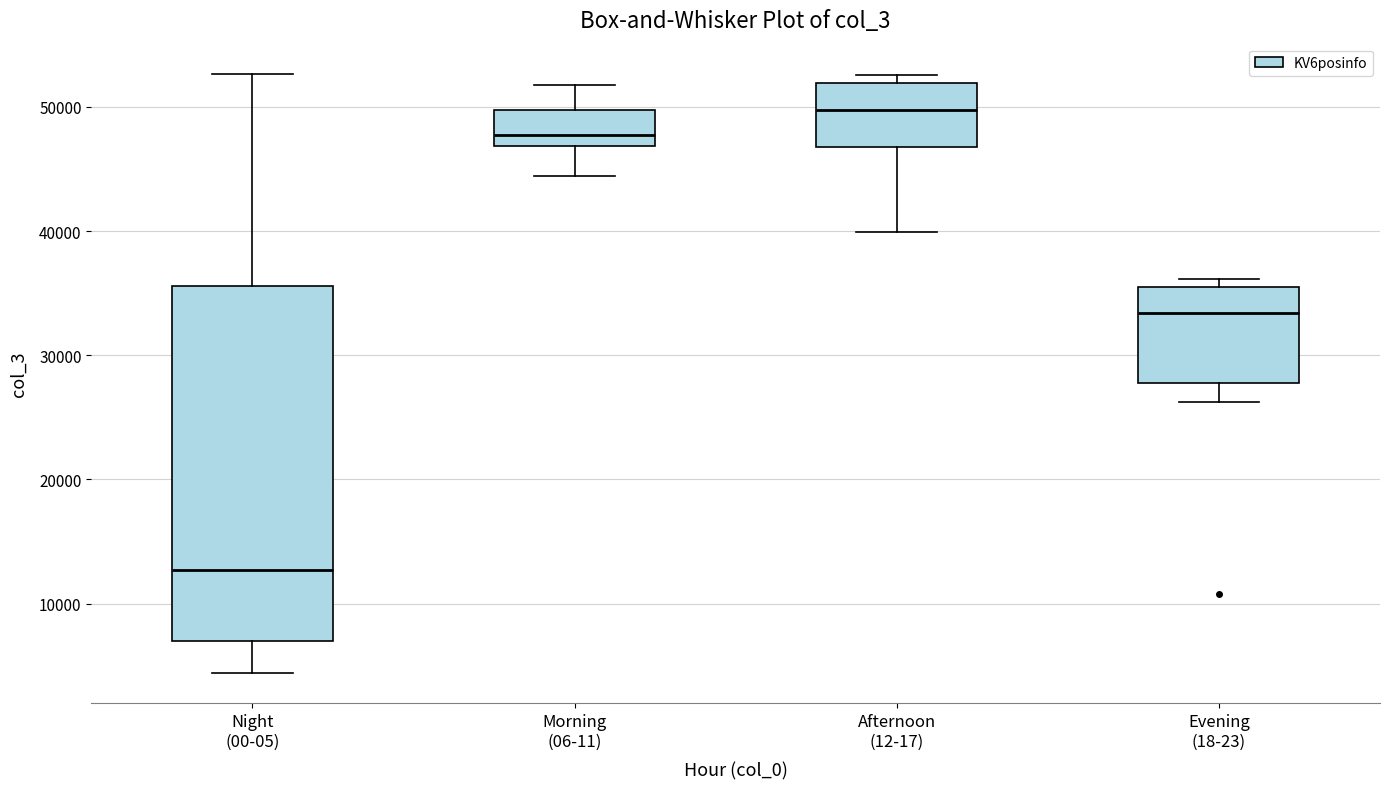

Reading left to right, read every box against the y-axis: the position of its median line, the range the box covers, and the ends of its whiskers. The values are not printed on the chart, so give them approximately, as read against the axis.

Night (00-05): median 13000, box 7000 to 36000, whiskers 4000 to 53000
Morning (06-11): median 48000, box 47000 to 50000, whiskers 44000 to 52000
Afternoon (12-17): median 50000, box 47000 to 52000, whiskers 40000 to 53000
Evening (18-23): median 33000, box 28000 to 35000, whiskers 26000 to 36000